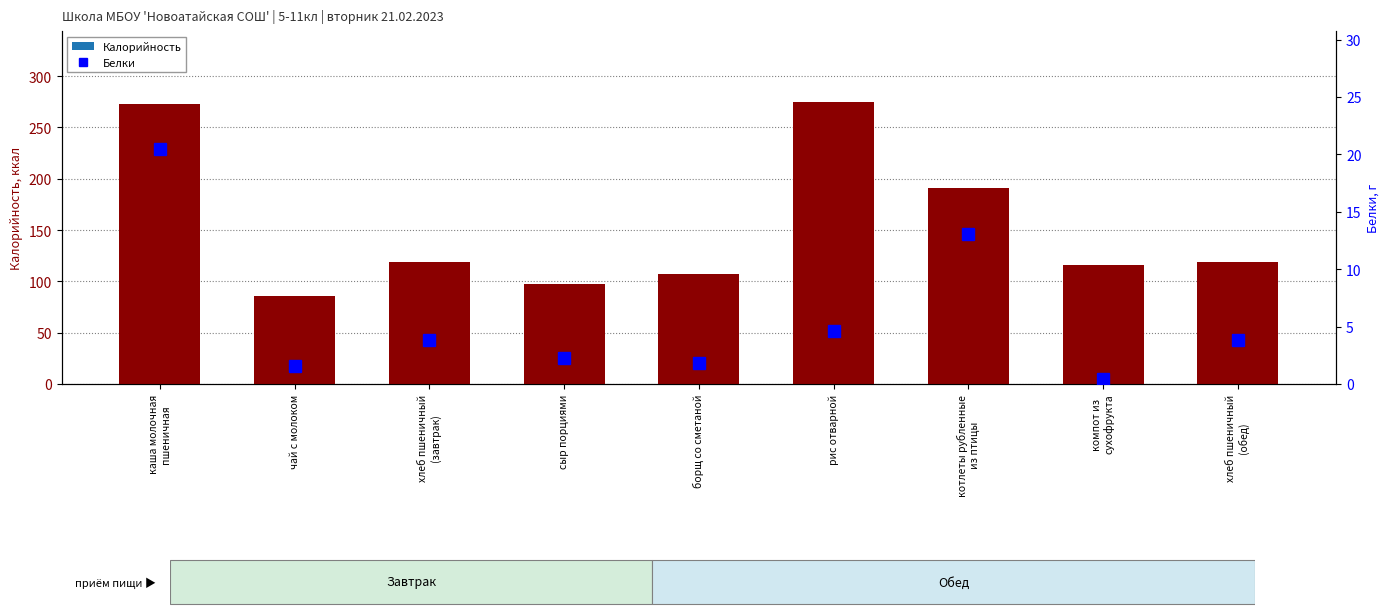

What is the minimum value for Калорийность?

86.0